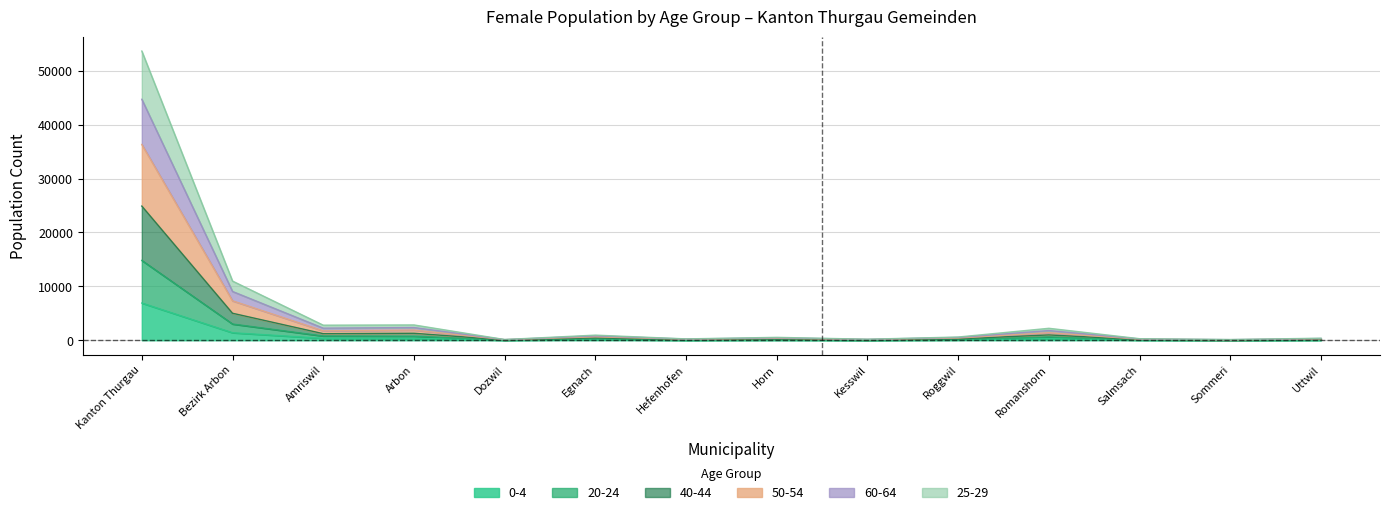

Read the 0-4 value at Amriswil.

361